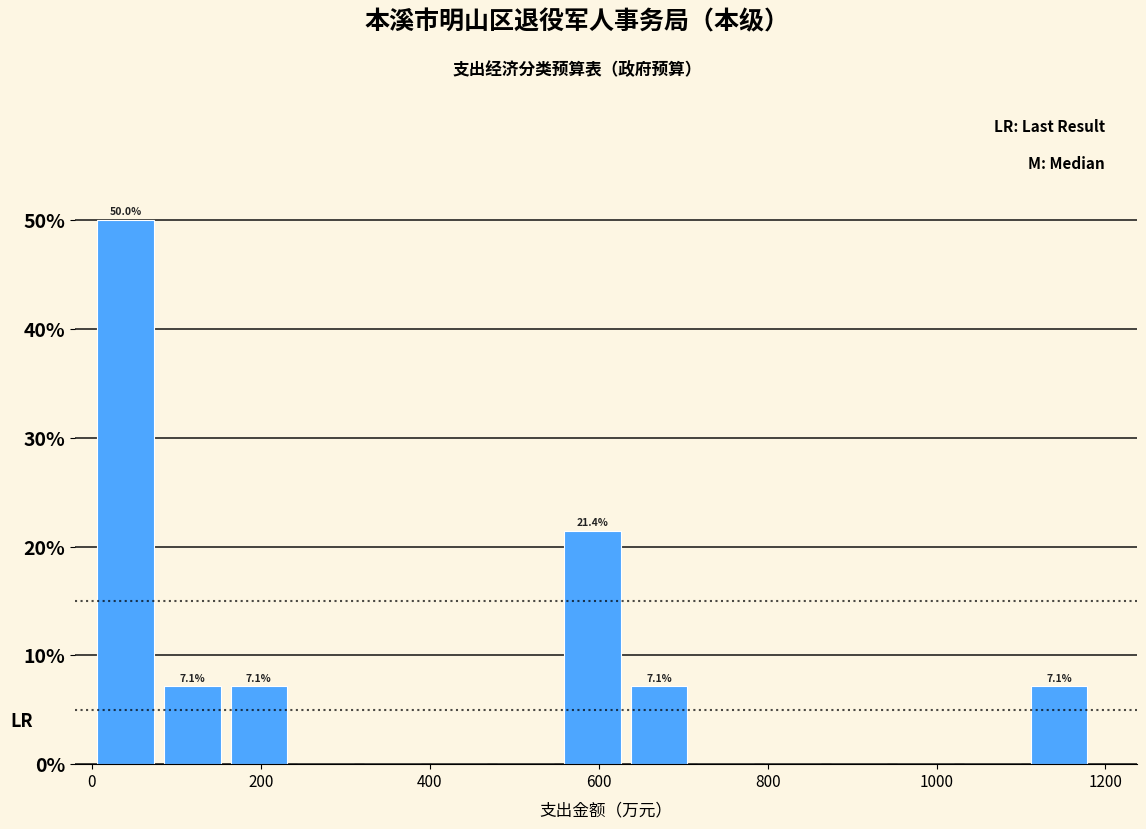

Read against the x-axis, roughly where is the centre of the tallest bar?

40